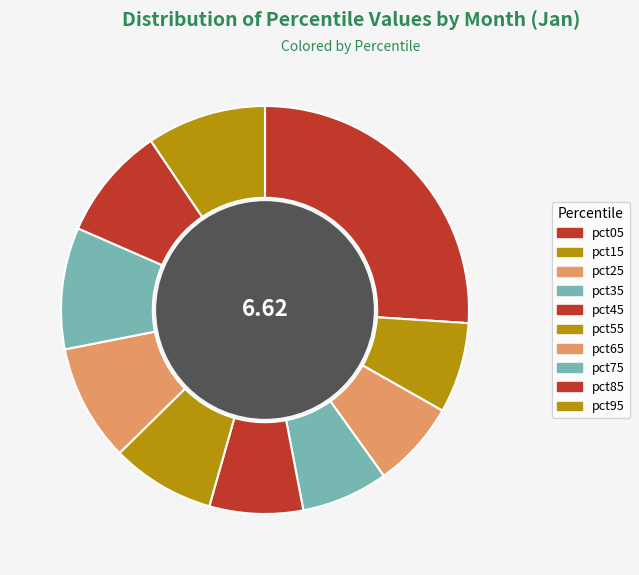

What percentage is the pct75 slice, to the nearest percent?

10%